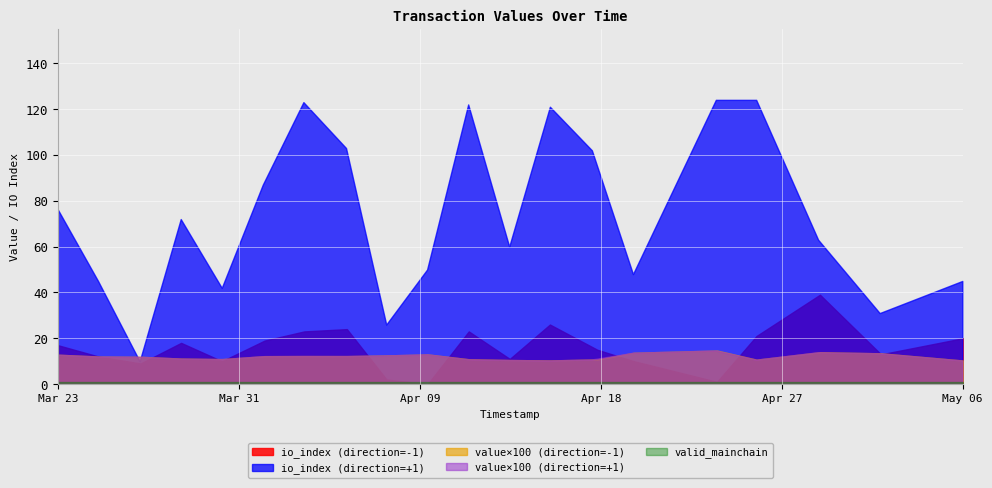

Count the number of categories in the chart.

20